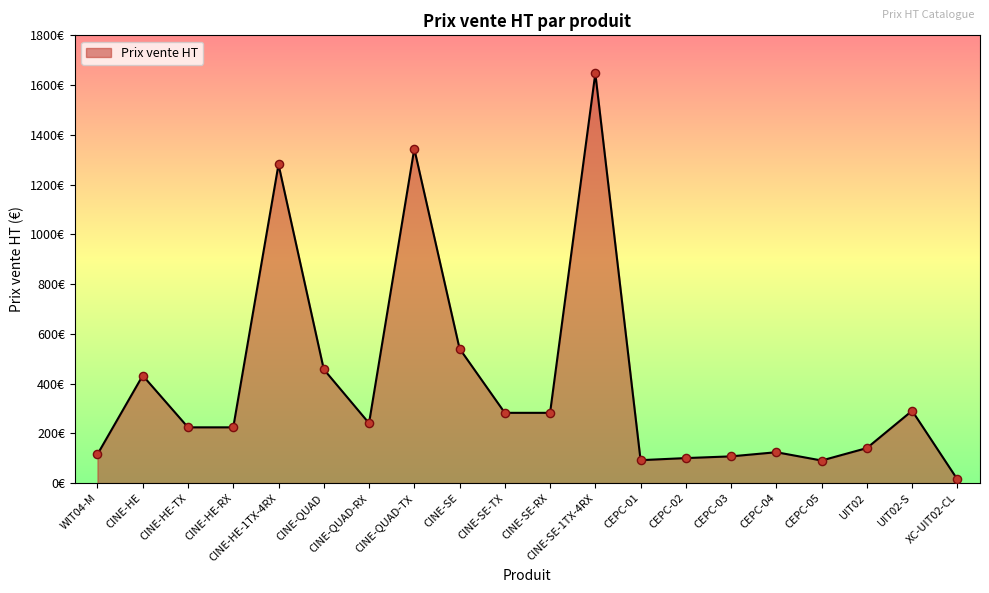

What is the ratio of the value at UIT02-S to the value at CINE-SE-TX?

1.0